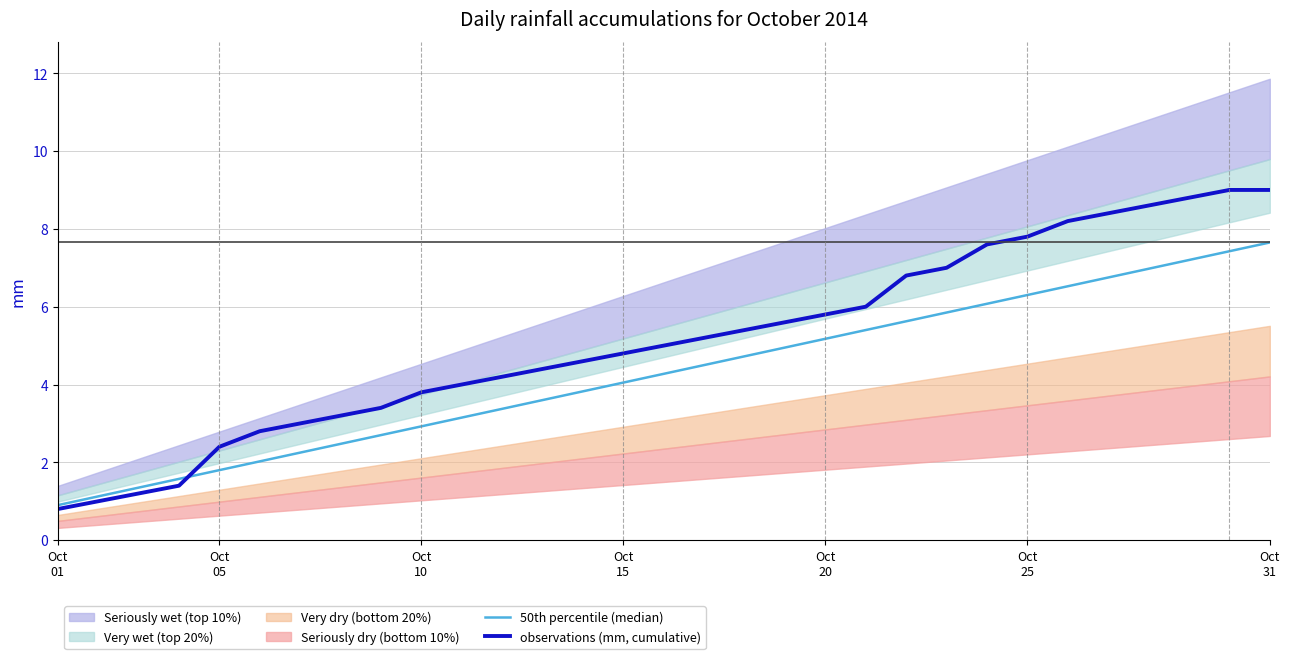

True or false: 50th percentile (median) and observations (mm, cumulative) intersect in this chart.

True